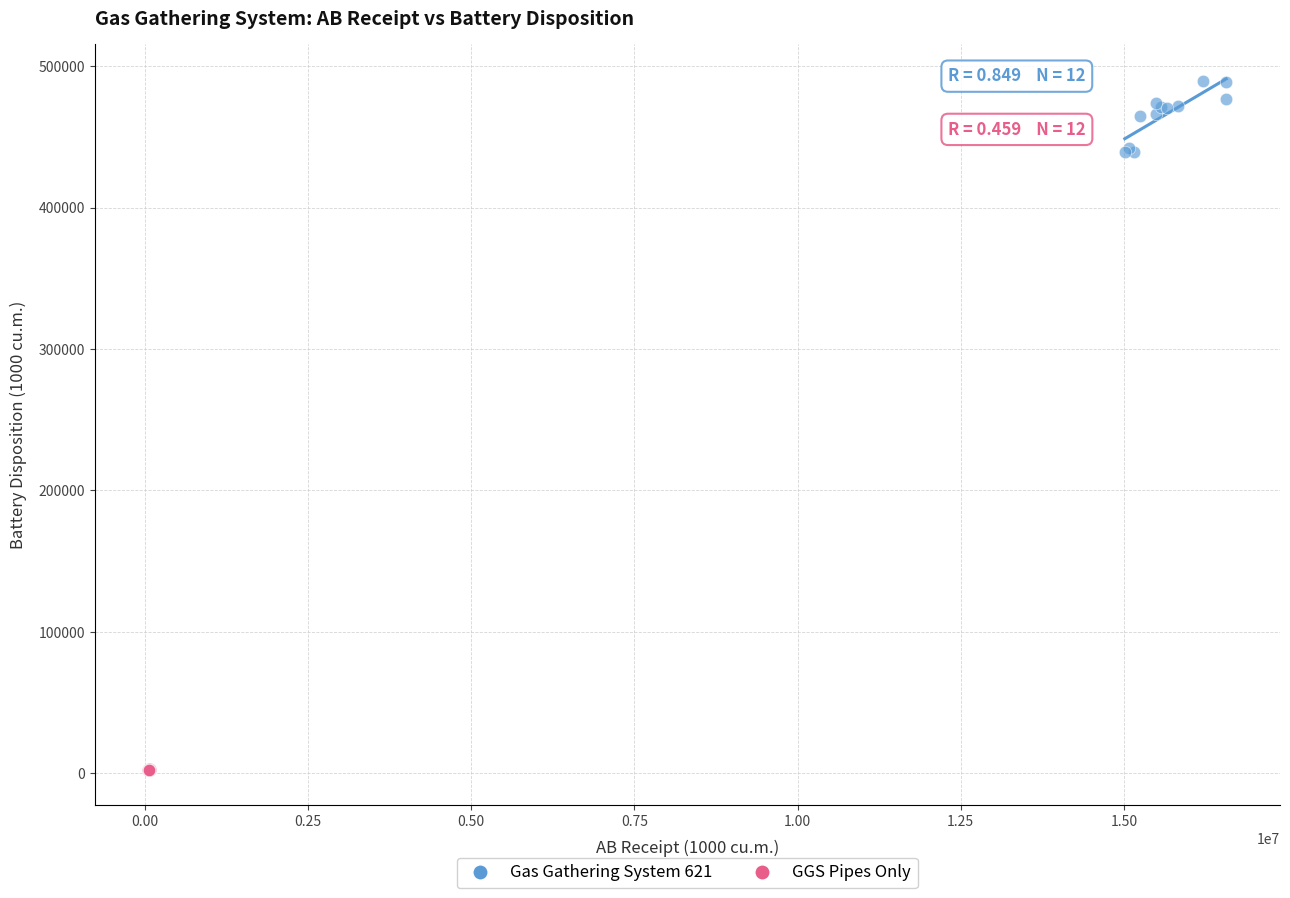

Which series has the widest spread of Y values?

Gas Gathering System 621